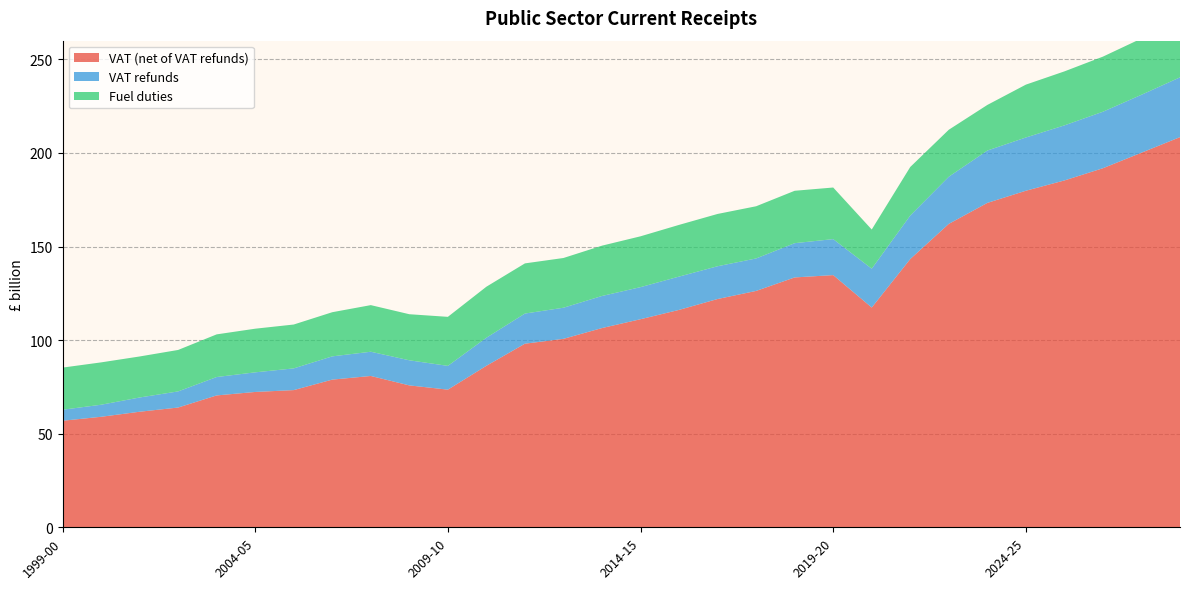

Reading left to right, list all the values displayed in this chart.

VAT (net of VAT refunds): 56.9	59.0	61.7	64.0	70.5	72.3	73.3	78.9	80.9	75.8	73.5	86.3	98.1	100.7	106.5	111.2	116.2	122.0	126.3	133.5	134.7	117.4	143.3	162.1	173.3	179.8	185.3	191.8	200.1	208.5
VAT refunds: 5.9	6.4	7.6	8.6	9.8	10.5	11.6	12.4	12.9	13.4	12.7	15.0	16.1	16.6	17.1	17.1	17.8	17.5	17.4	18.3	19.2	20.8	23.2	25.2	28.0	28.4	29.4	30.2	31.0	31.9
Fuel duties: 22.5	22.6	21.9	22.1	22.8	23.3	23.4	23.6	24.9	24.6	26.2	27.3	26.8	26.6	26.9	27.2	27.6	27.9	27.9	28.0	27.6	20.9	25.9	25.1	24.4	28.2	28.8	29.4	30.1	30.5